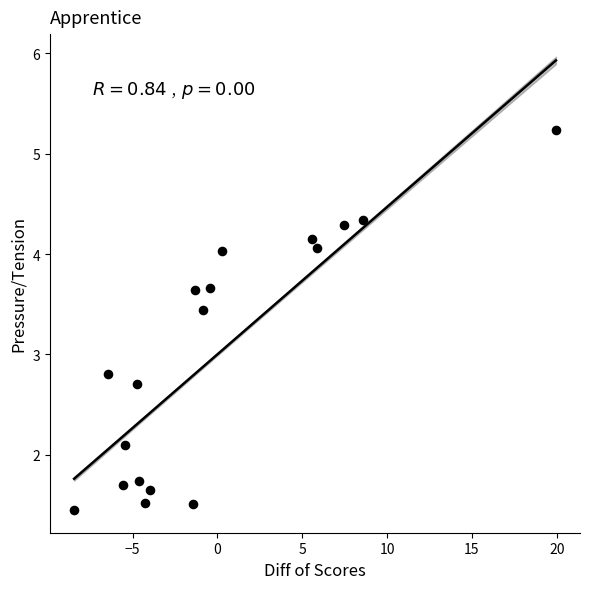

What is the range of Y values (max minus min)?

3.8